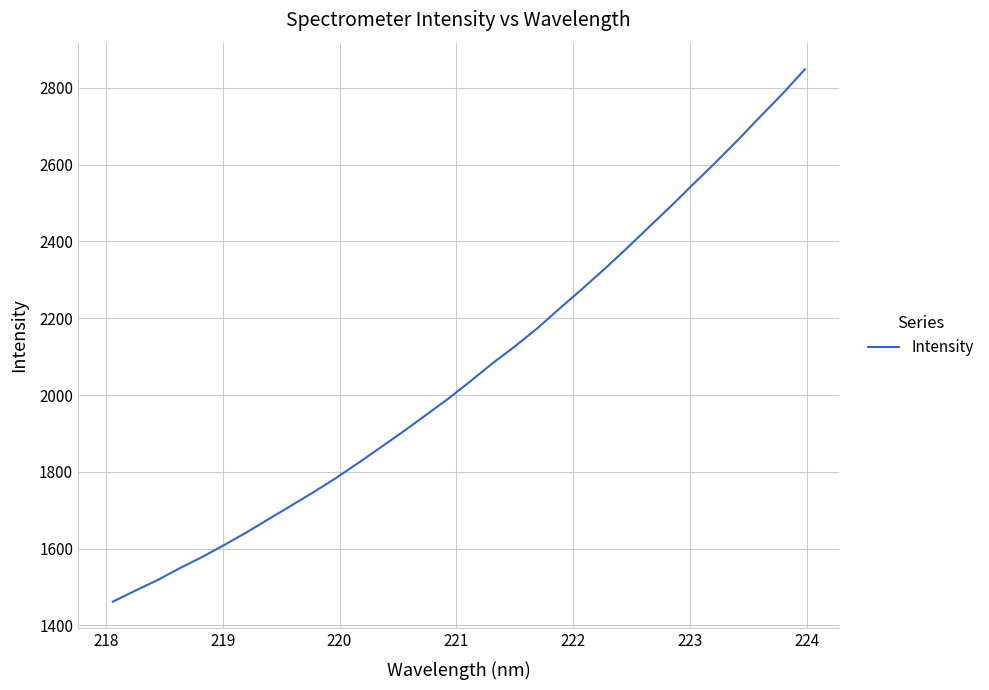

Reading right to left, list all the values displayed in this chart.

2848.6	2785.0	2725.4	2664.6	2606.2	2549.7	2492.4	2437.1	2381.3	2327.5	2275.6	2225.2	2173.5	2126.6	2082.6	2035.4	1989.7	1947.1	1904.8	1863.9	1823.4	1784.1	1747.4	1712.4	1677.6	1642.6	1609.7	1578.1	1548.9	1517.7	1490.1	1461.5